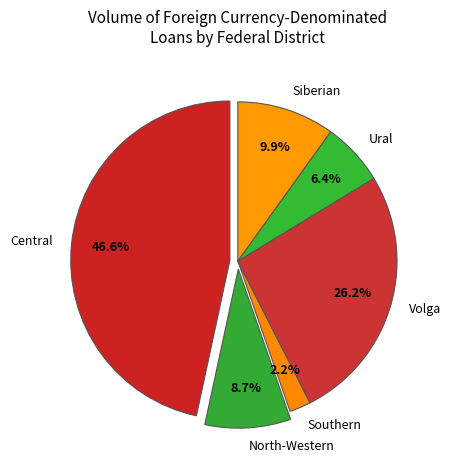

To the nearest percent, what is the average slice percentage?

17%